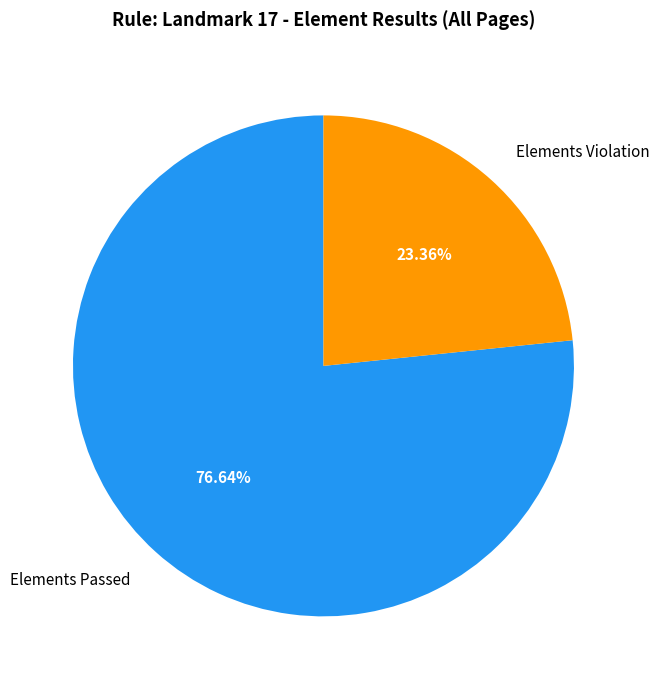

Which category has the biggest portion of the pie?

Elements Passed